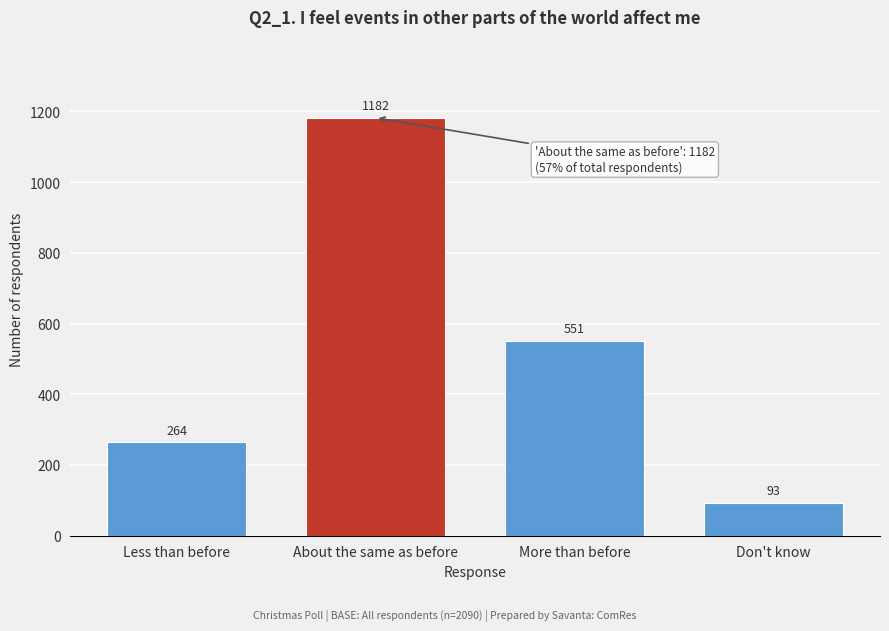

Reading right to left, list all the values displayed in this chart.

Don't know=93	More than before=551	About the same as before=1182	Less than before=264